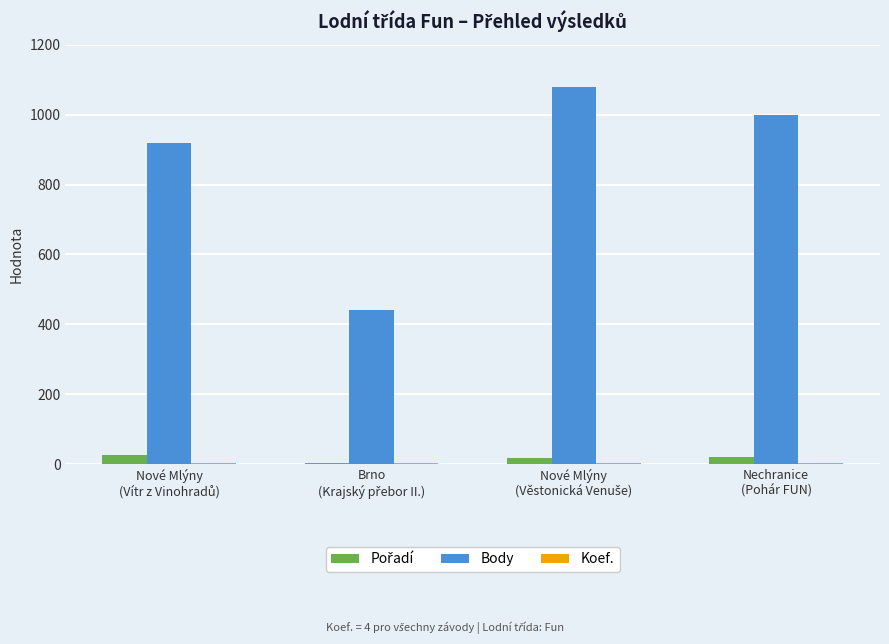

How many series are shown in this chart?

3